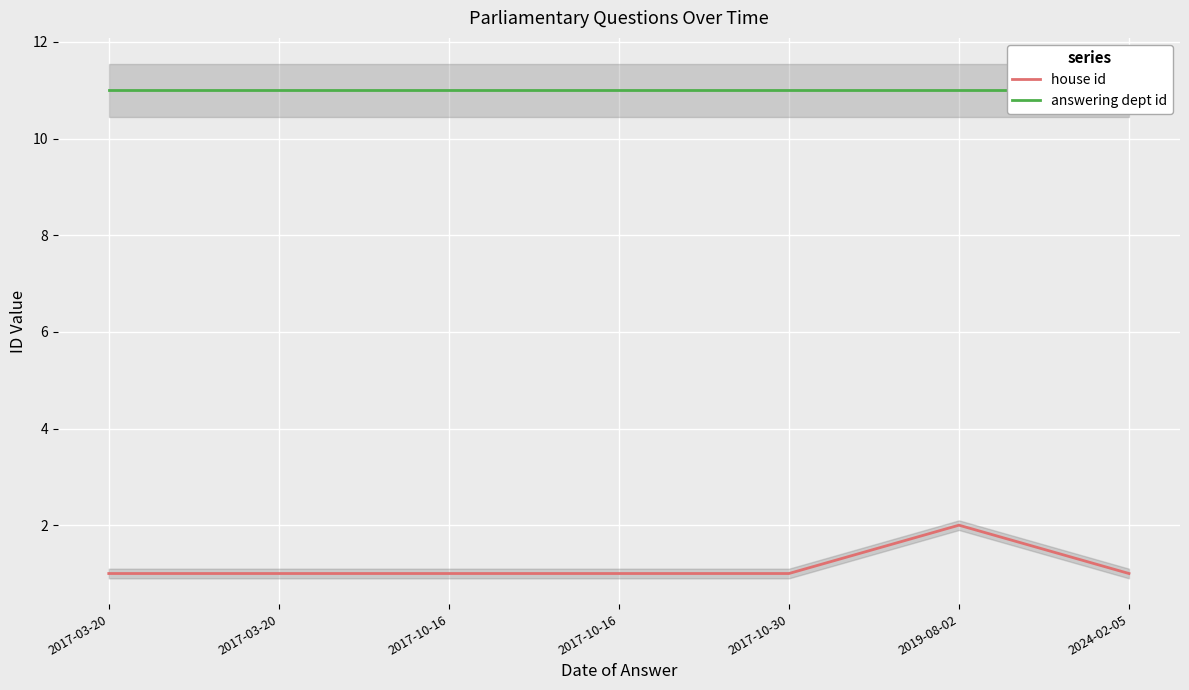

True or false: answering dept id and house id cross at least once.

False